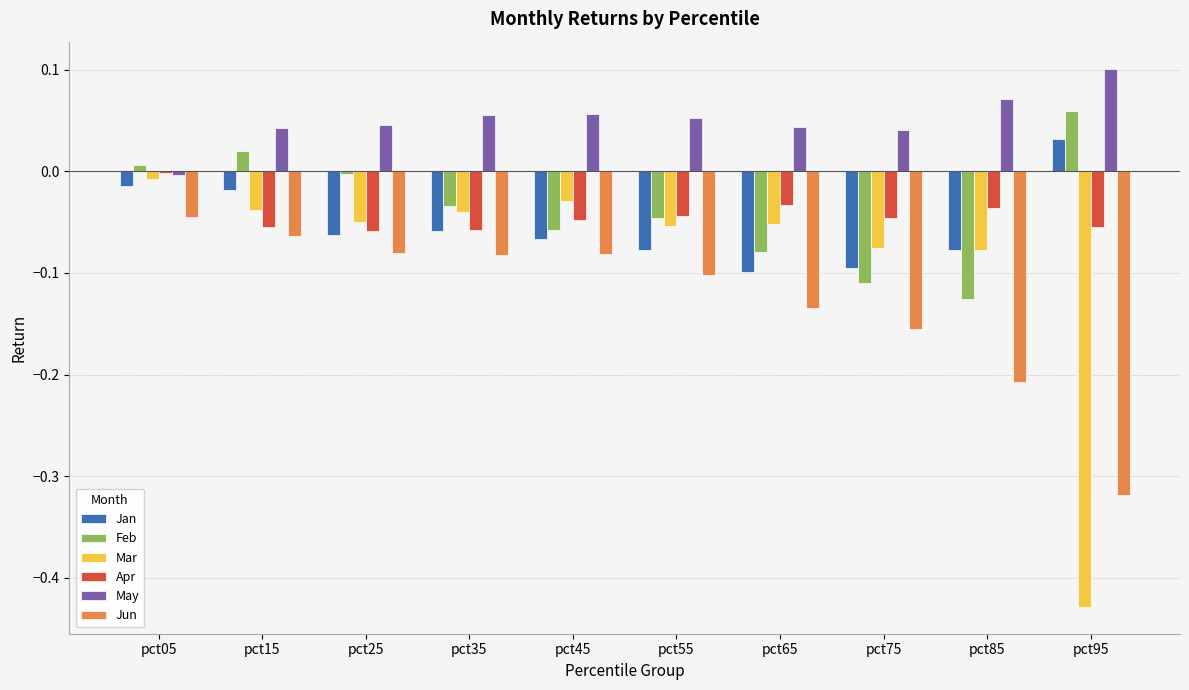

How many groups of bars are there?

10